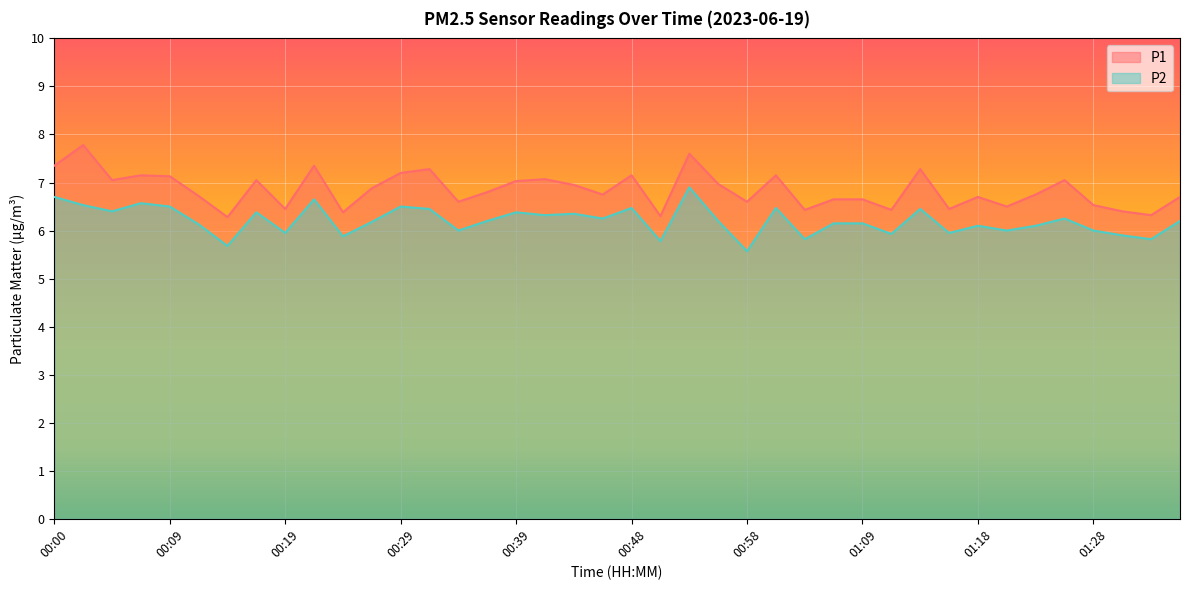

Reading left to right, what are all the values shown in this chart?

P1: 7.3	7.8	7.0	7.2	7.1	6.7	6.3	7.0	6.5	7.3	6.4	6.9	7.2	7.3	6.6	6.8	7.0	7.1	7.0	6.8	7.2	6.3	7.6	7.0	6.6	7.2	6.4	6.7	6.7	6.4	7.3	6.5	6.7	6.5	6.8	7.0	6.5	6.4	6.3	6.7
P2: 6.7	6.5	6.4	6.6	6.5	6.1	5.7	6.4	6.0	6.7	5.9	6.2	6.5	6.5	6.0	6.2	6.4	6.3	6.3	6.2	6.5	5.8	6.9	6.2	5.6	6.5	5.8	6.2	6.2	5.9	6.5	6.0	6.1	6.0	6.1	6.2	6.0	5.9	5.8	6.2